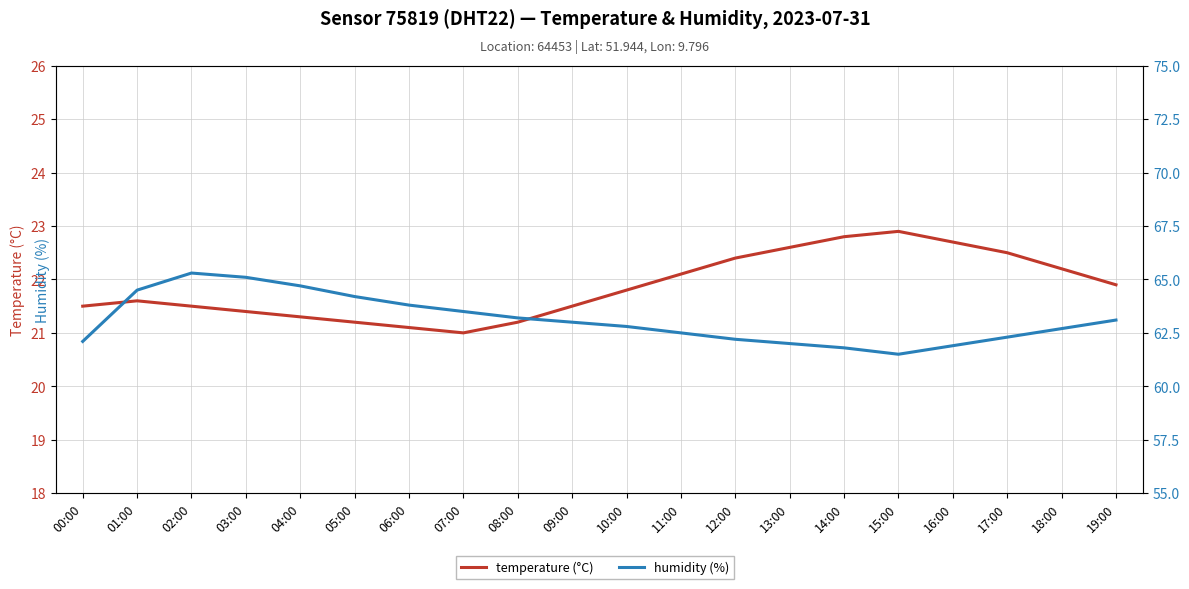

True or false: temperature (°C) has a value of 21.9 at 19:00.

True